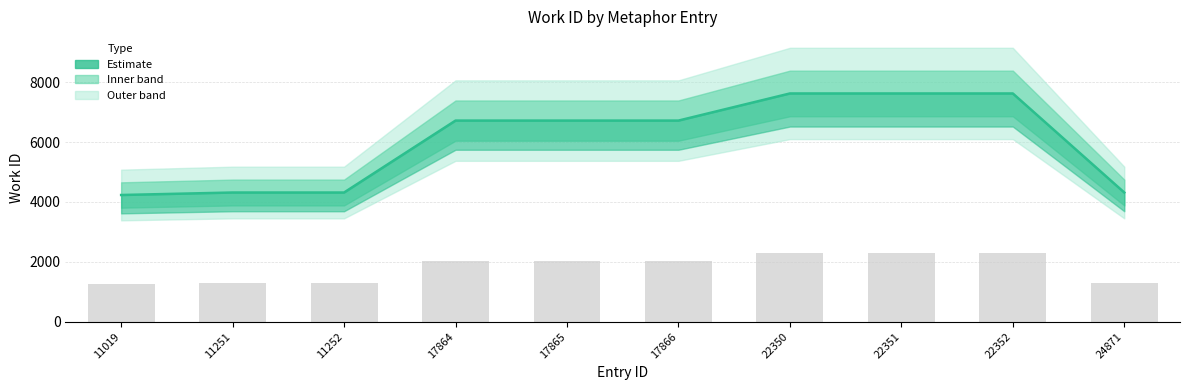

Are the bars grouped side by side (vs. stacked)?

No